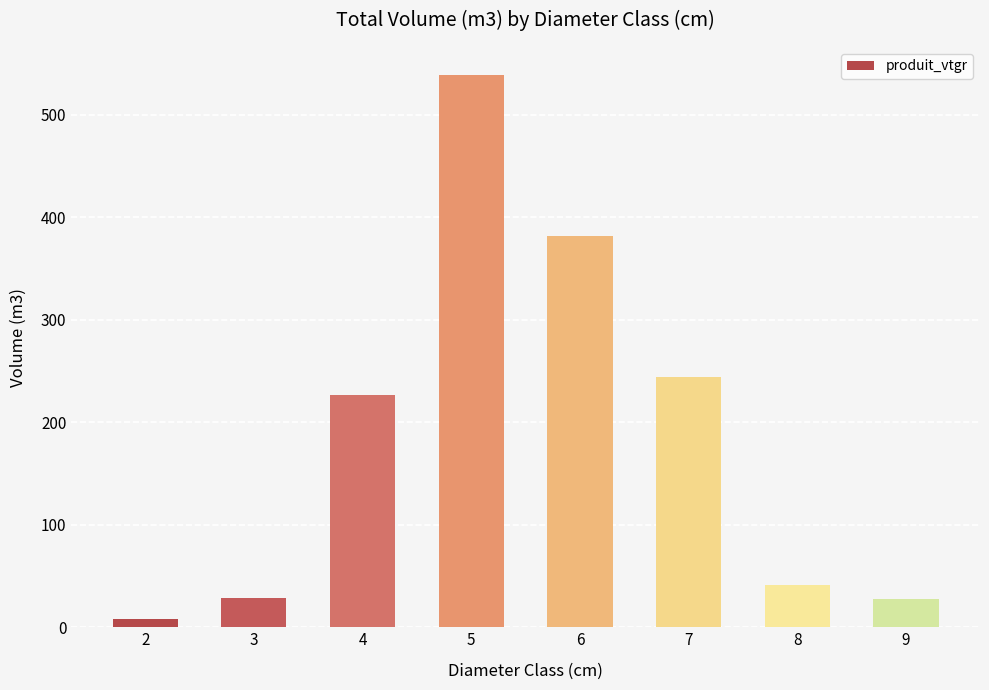

What is the value of the 3rd bar from the left?

226.6